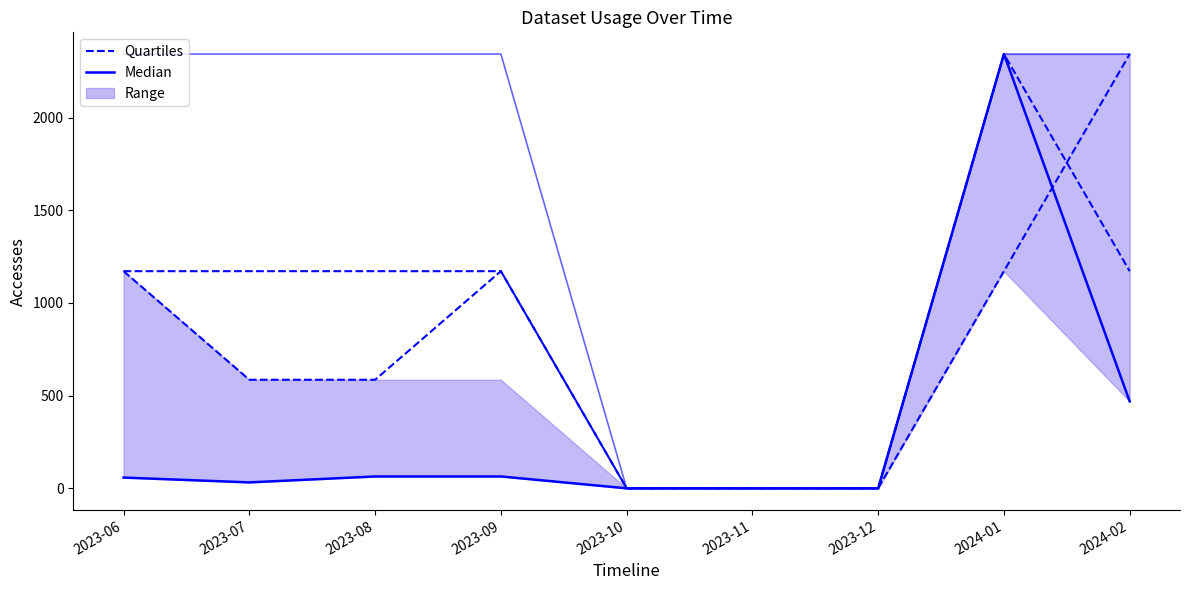

Does the chart display data point markers on the line(s)?

No